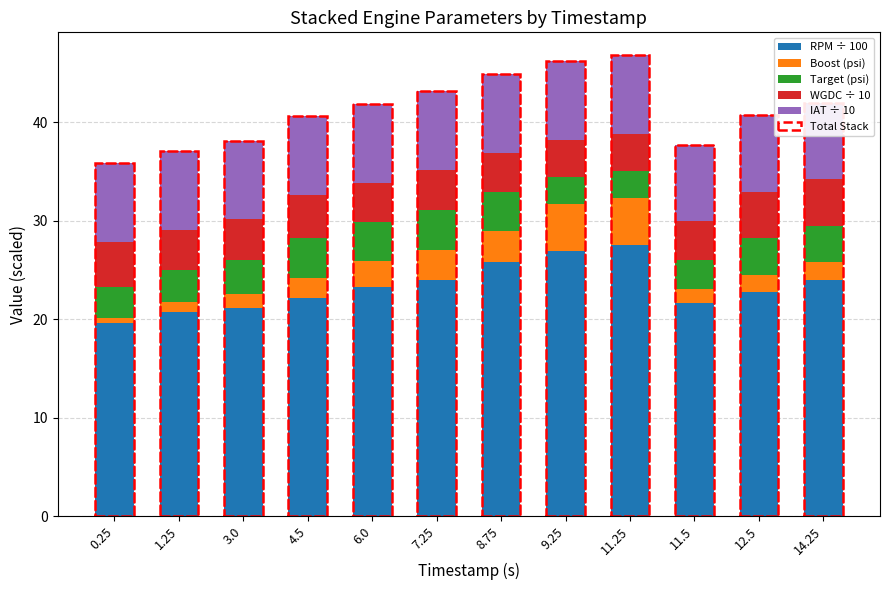

What is the label of the 1st bar from the left?

0.25